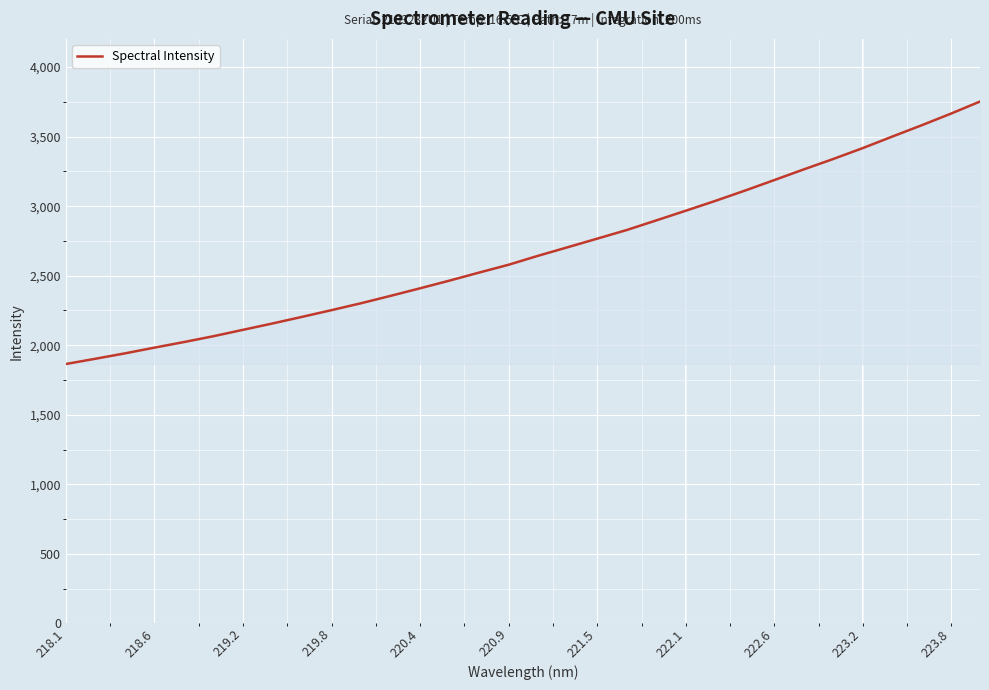

What is the minimum value shown in the chart?

1865.2